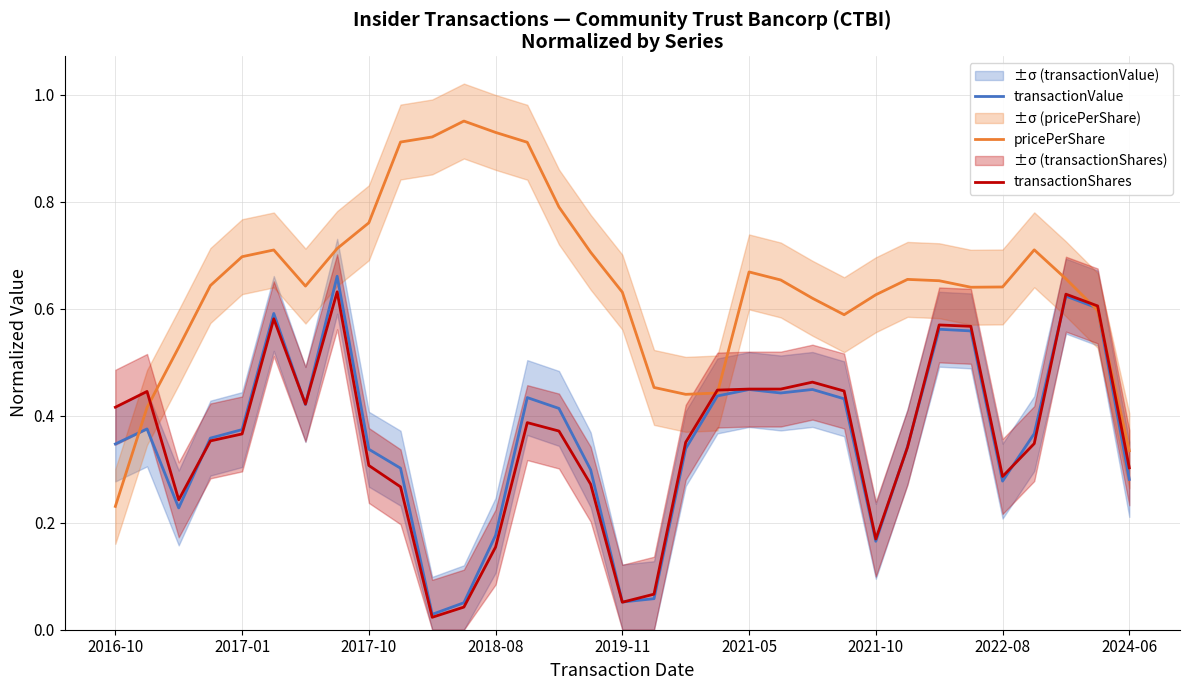

Is it true that pricePerShare equals 0.2 at 2024-06?

False